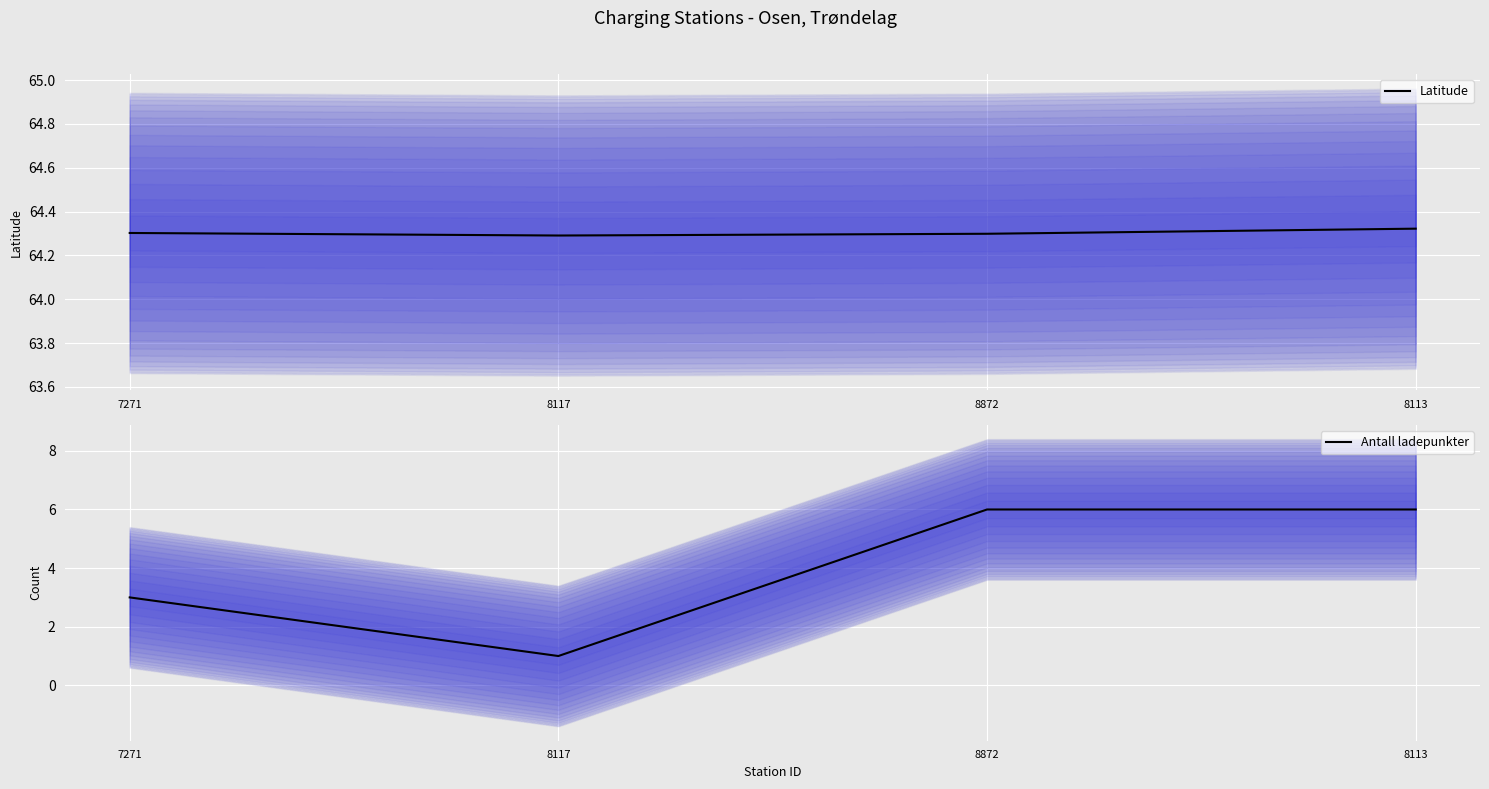

Is this an area chart (filled region under the line)?

No